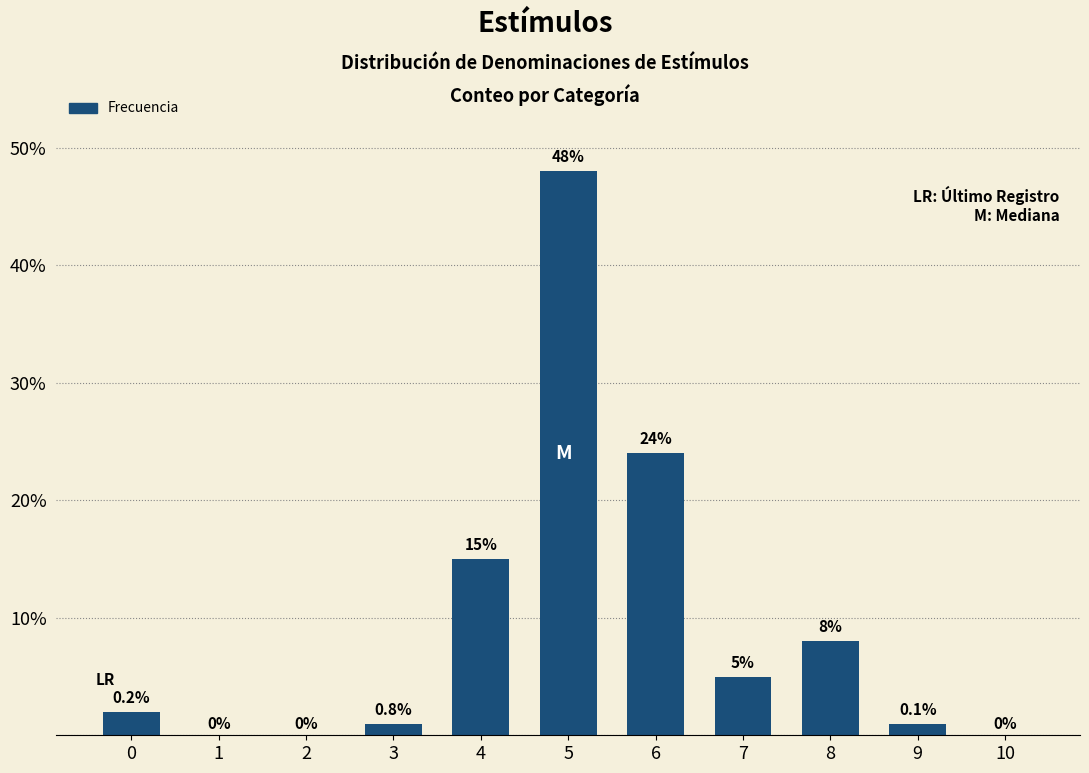

At which label is the value closest to 24?

6